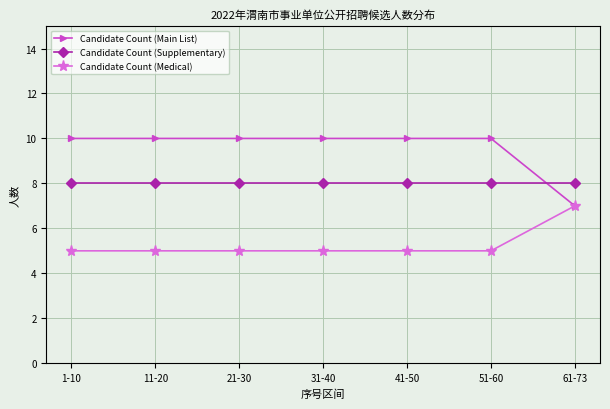

What is the value of the Candidate Count (Medical) point at the 1st from the left?

5